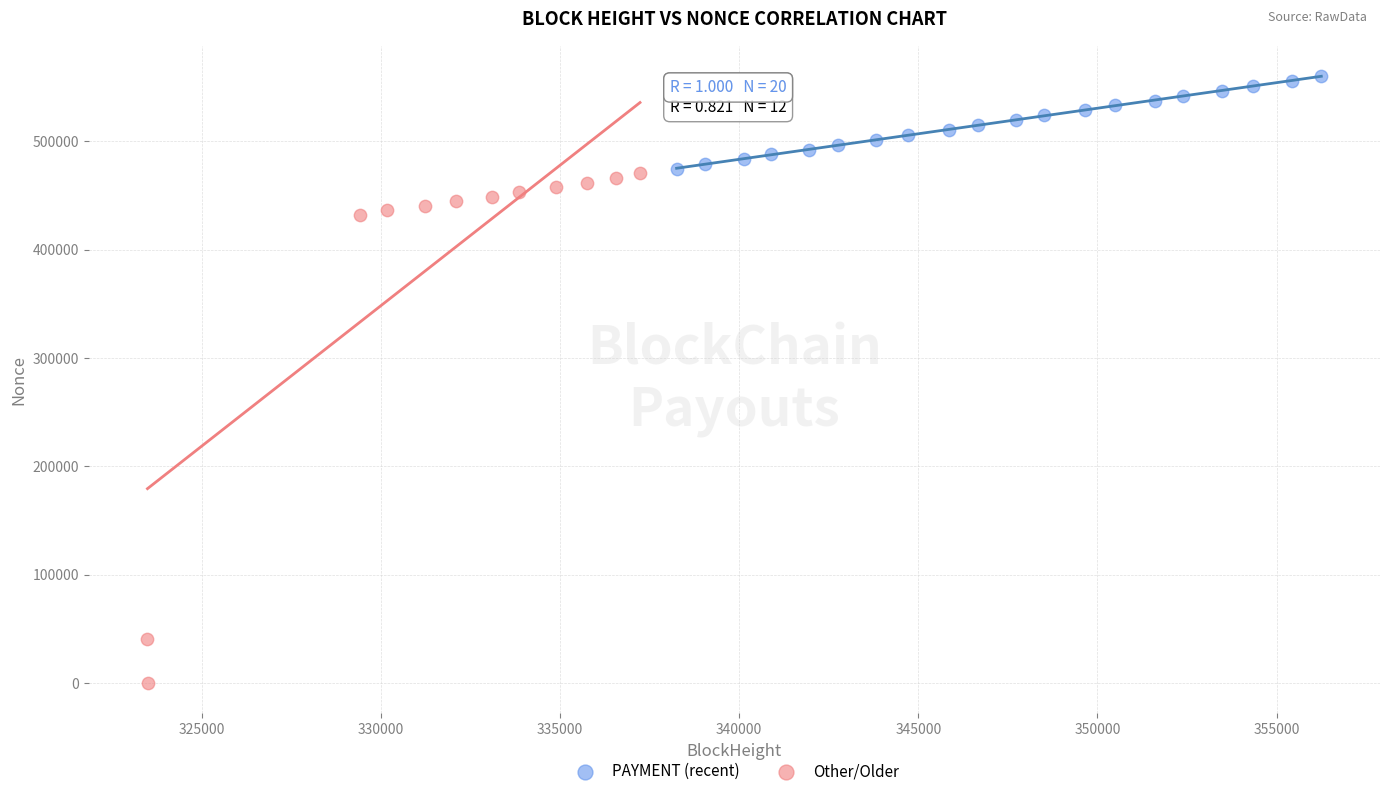

Which series reaches the maximum Y coordinate?

PAYMENT (recent)